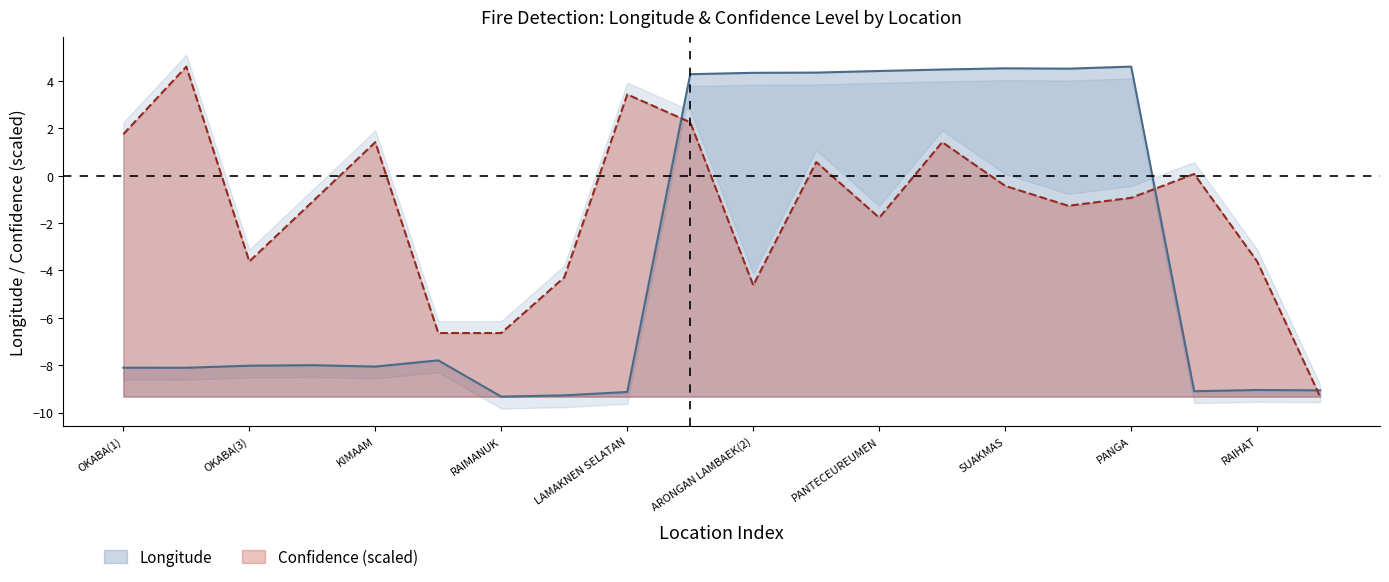

How many data points in Confidence are less than 0?

12